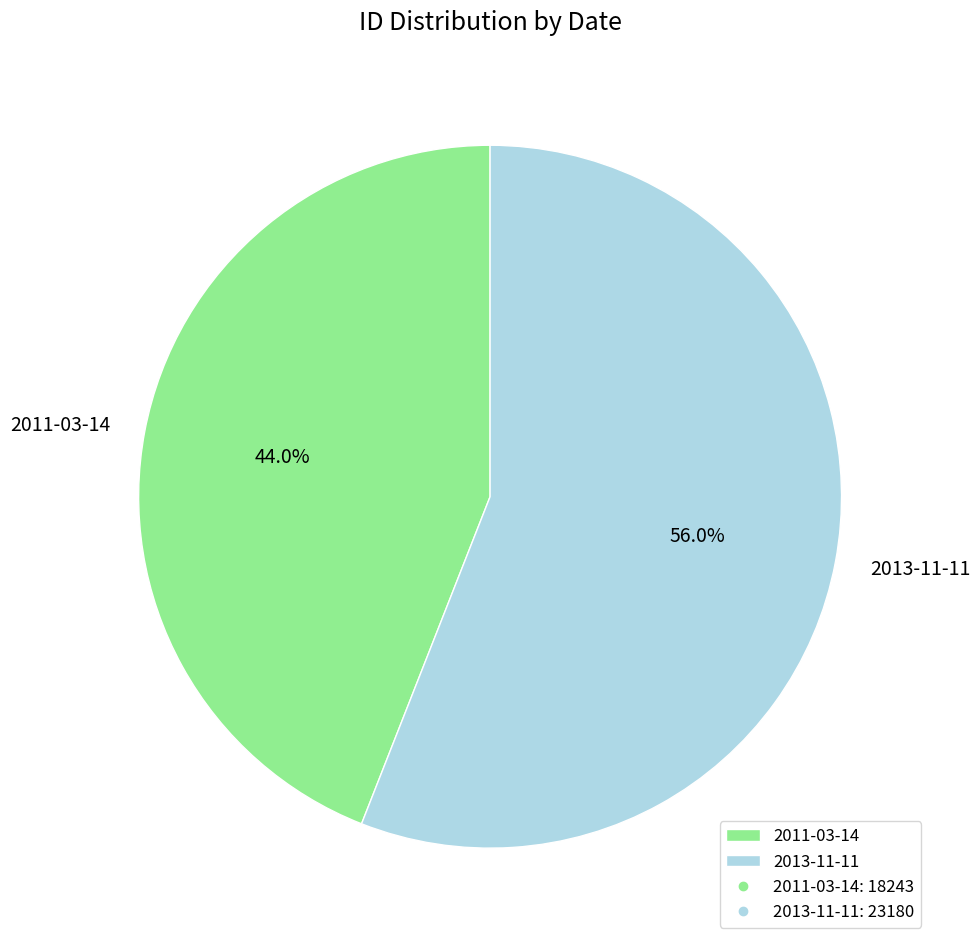

What percentage do 2011-03-14 and 2013-11-11 together represent?

100.0%